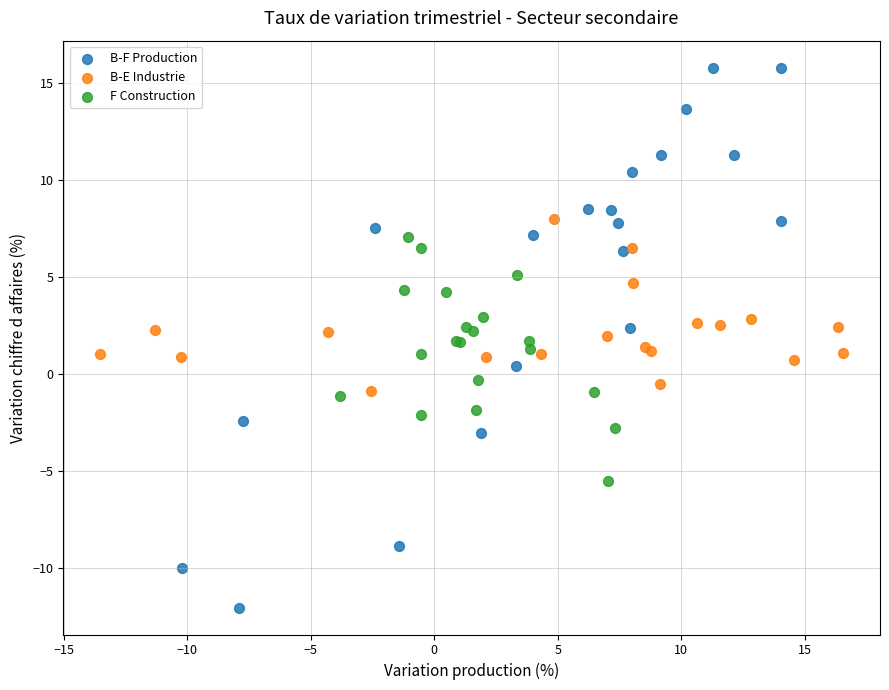

Which series contains the highest Y value?

B-F Production